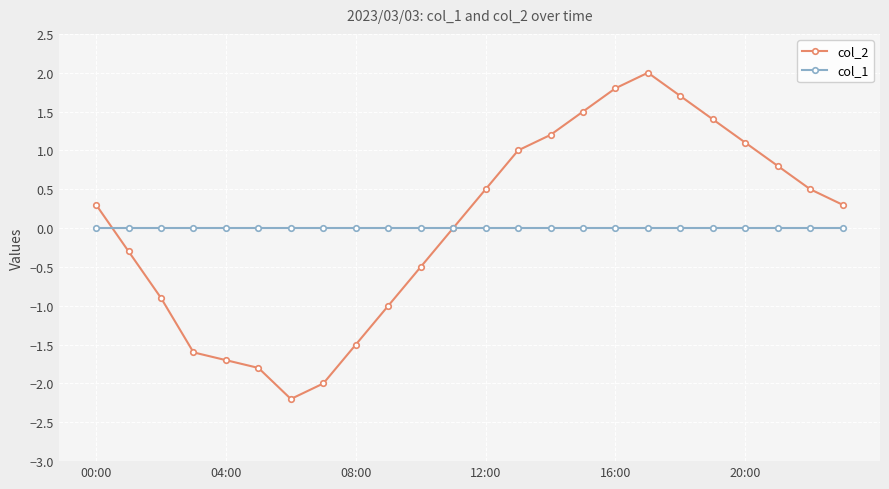

Count the number of data series in this chart.

2